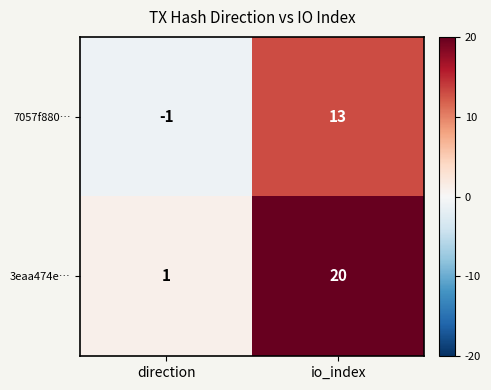

What is the sum of the 3eaa474e… values at direction and io_index?

21